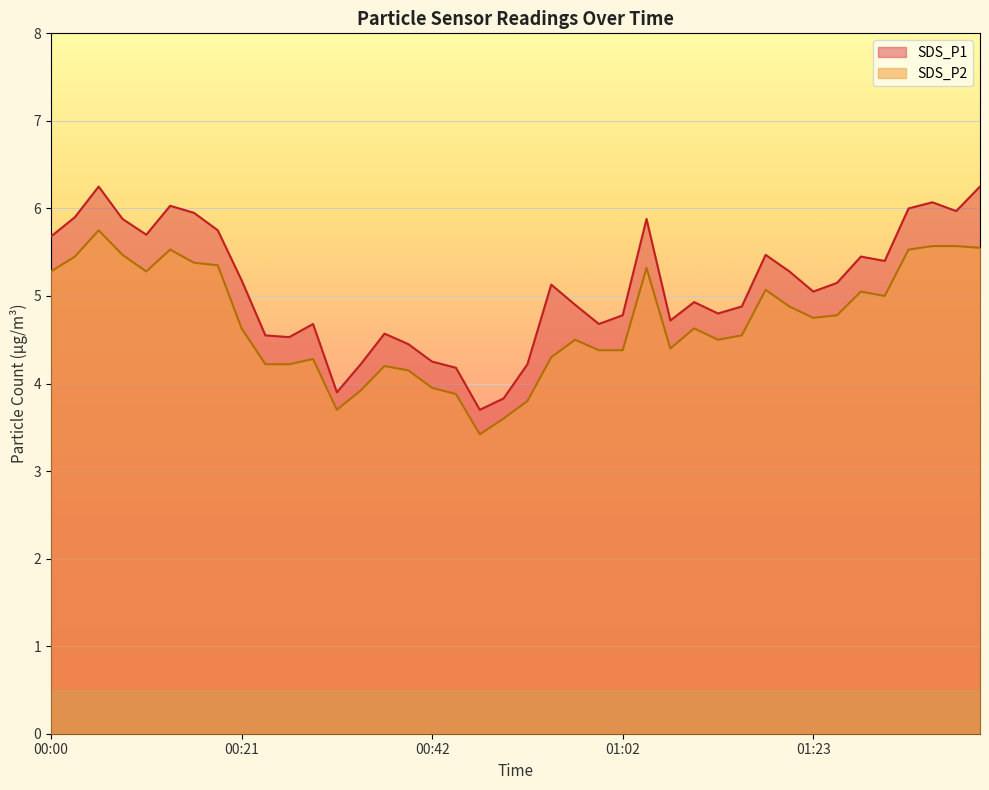

What is the maximum value for SDS_P2?

5.8